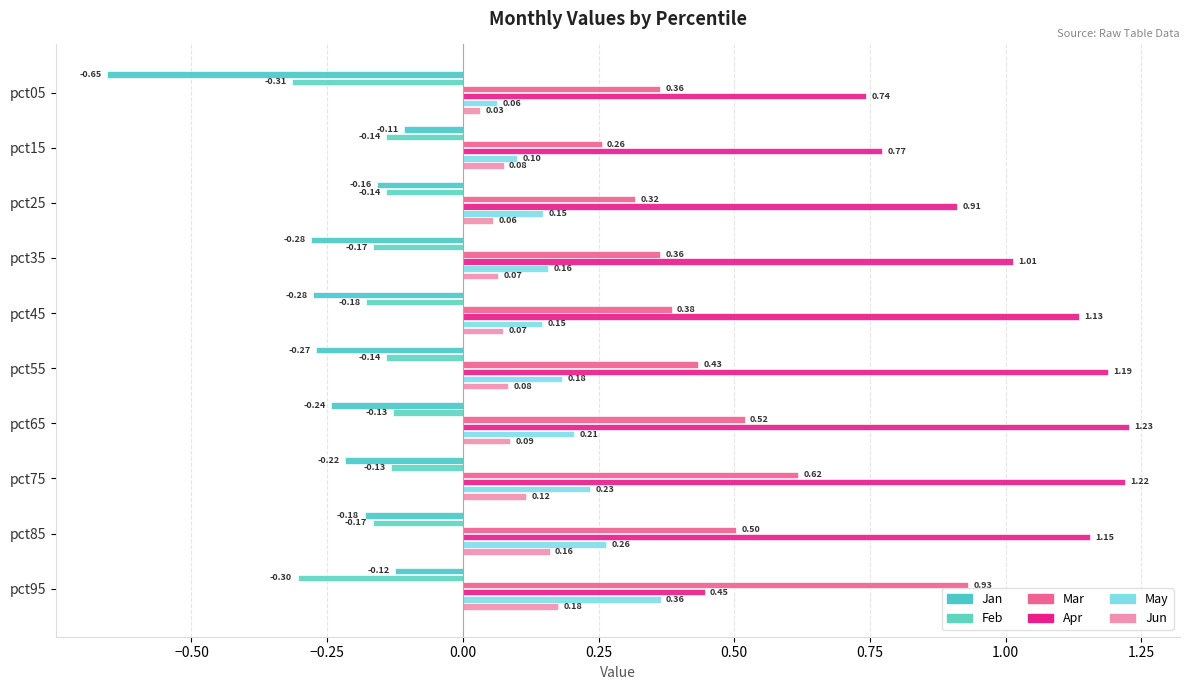

Count the number of data series in this chart.

6